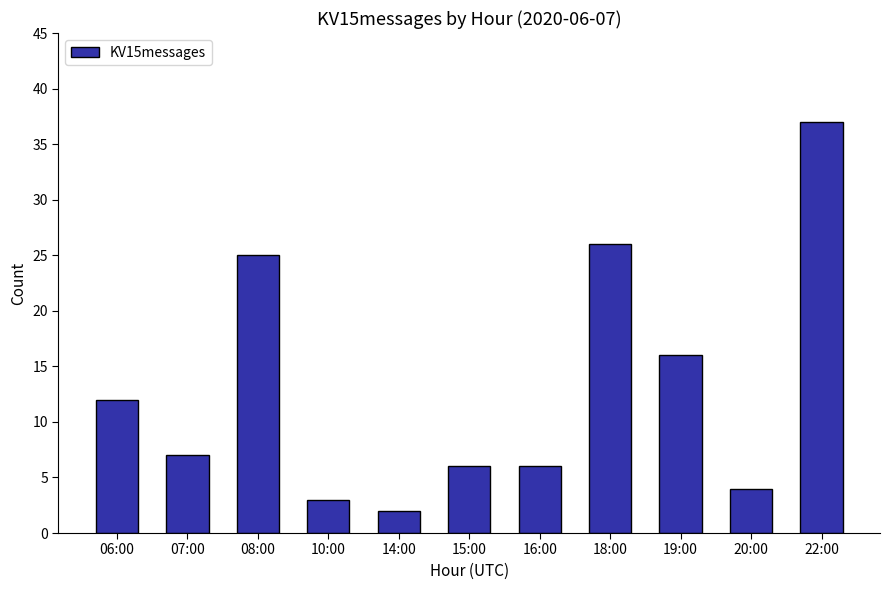

Which label corresponds to the smallest value in the chart?

14:00